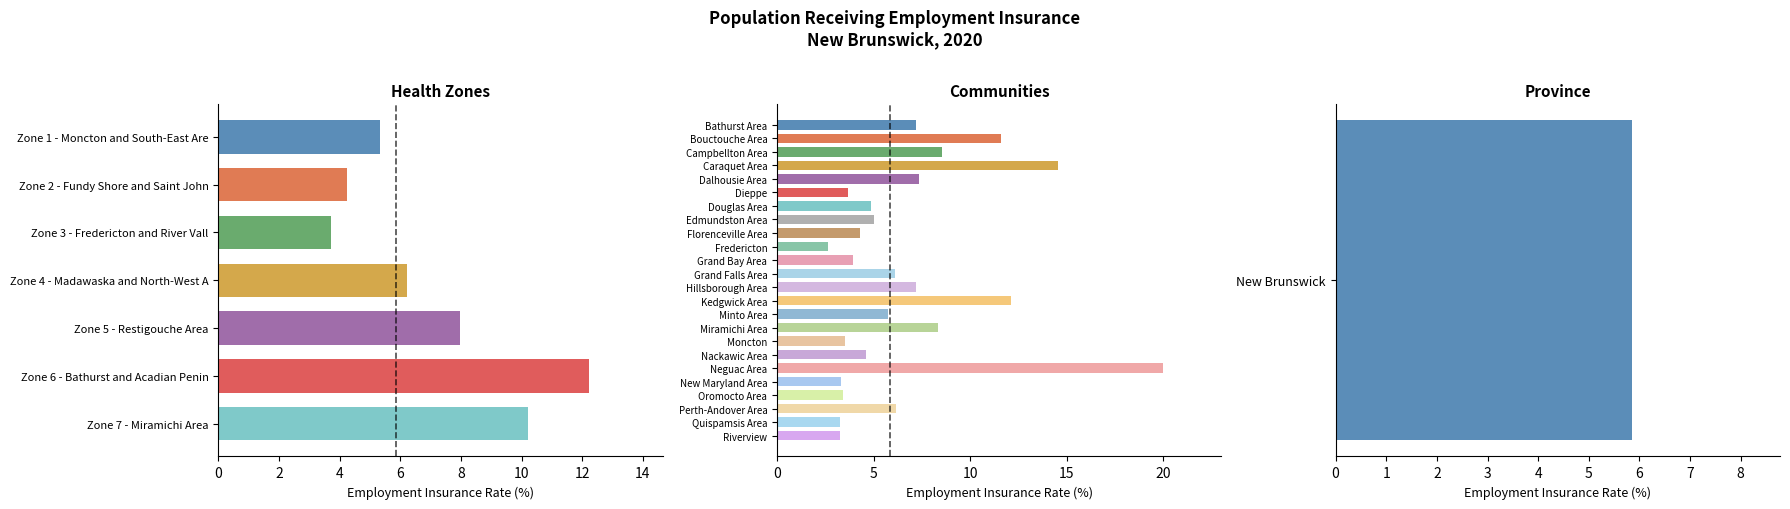

What is the change in value from Zone 3 - Fredericton and River Vall to Zone 7 - Miramichi Area?

+6.5